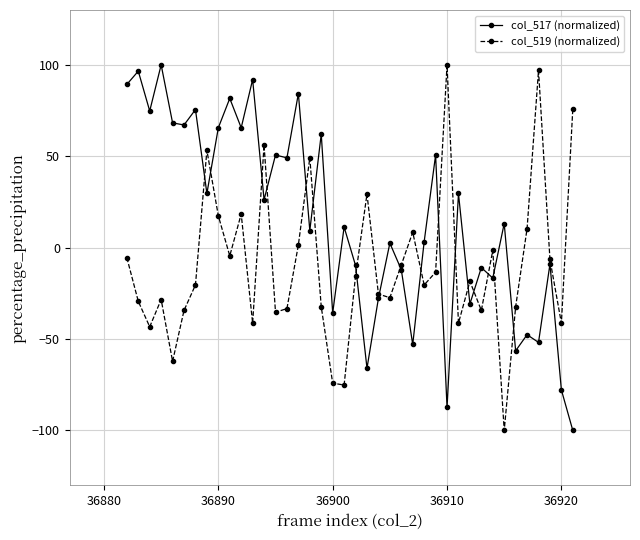

What is the difference between the maximum and second lowest values in the col_519 (normalized) series?

175.1